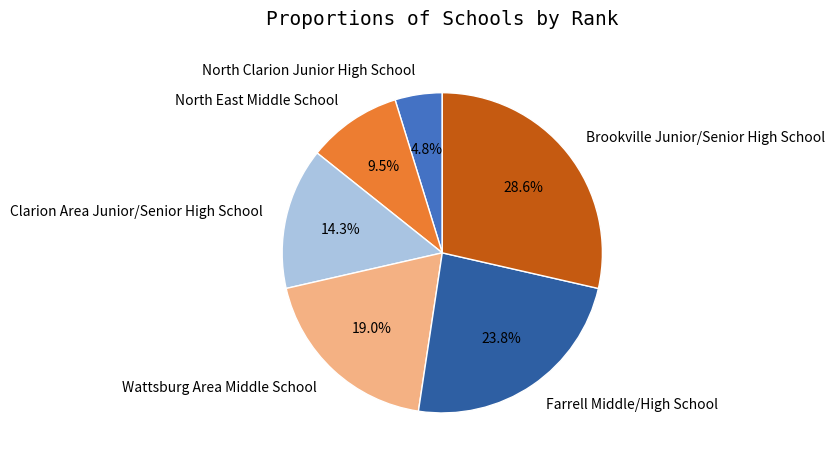

How many segments does this pie chart have?

6